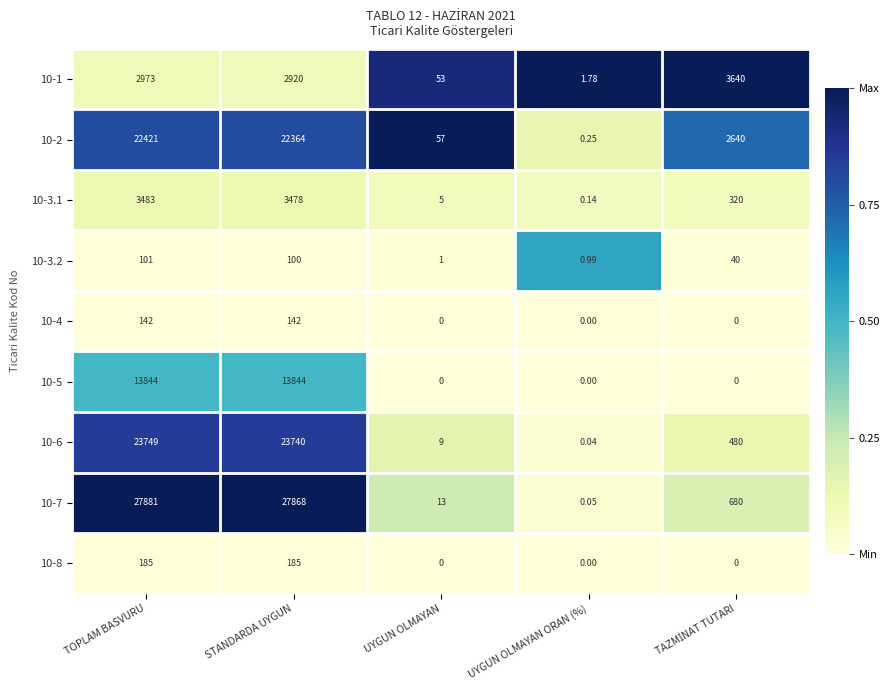

At which category is the sum across all series the highest?

TOPLAM BASVURU